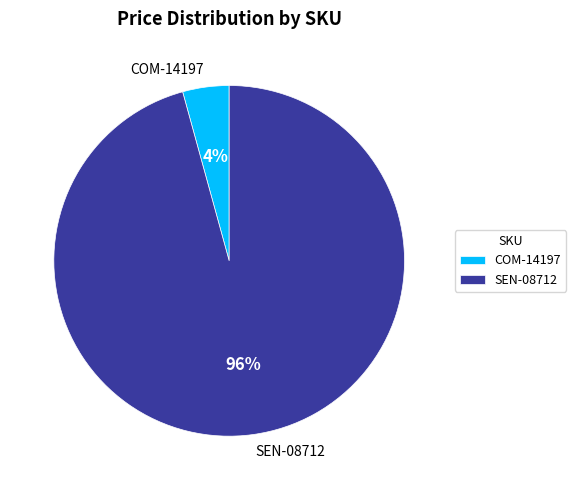

Is SEN-08712 the majority of the pie?

Yes